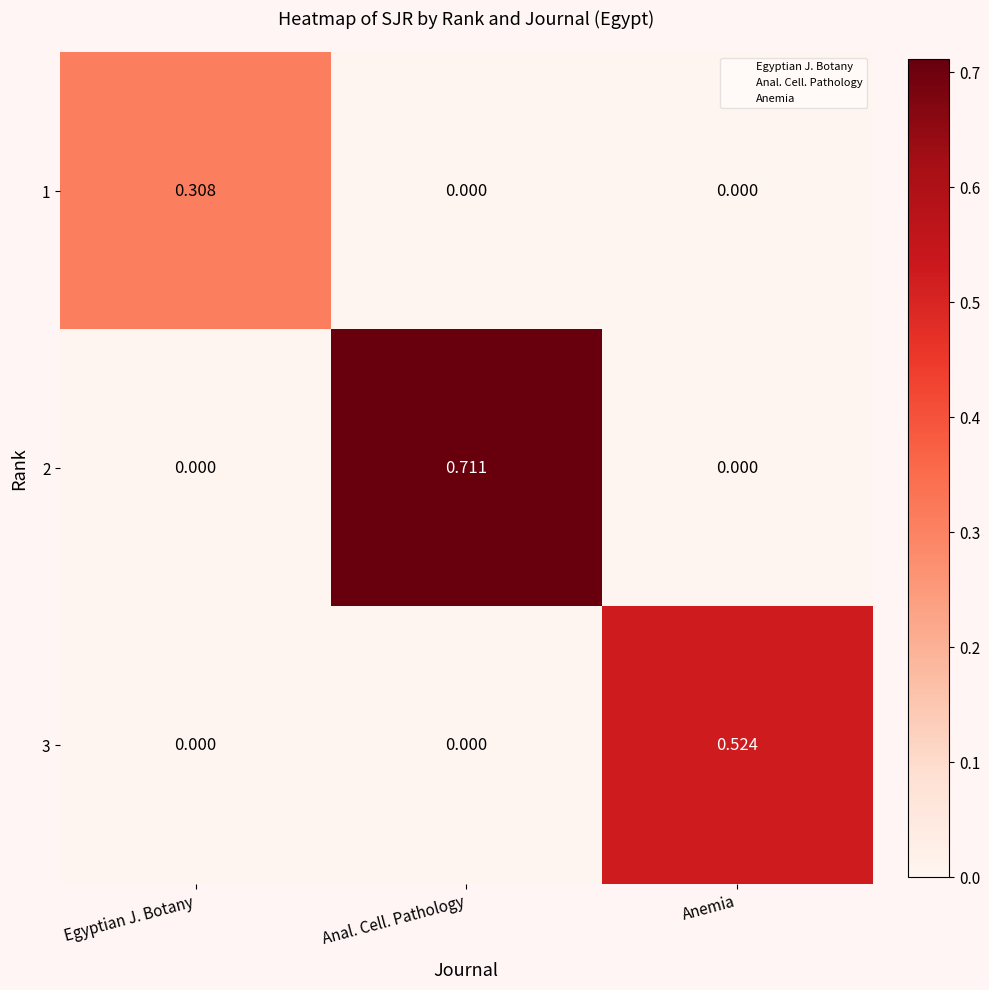

At which category is the sum across all series the highest?

Anal. Cell. Pathology